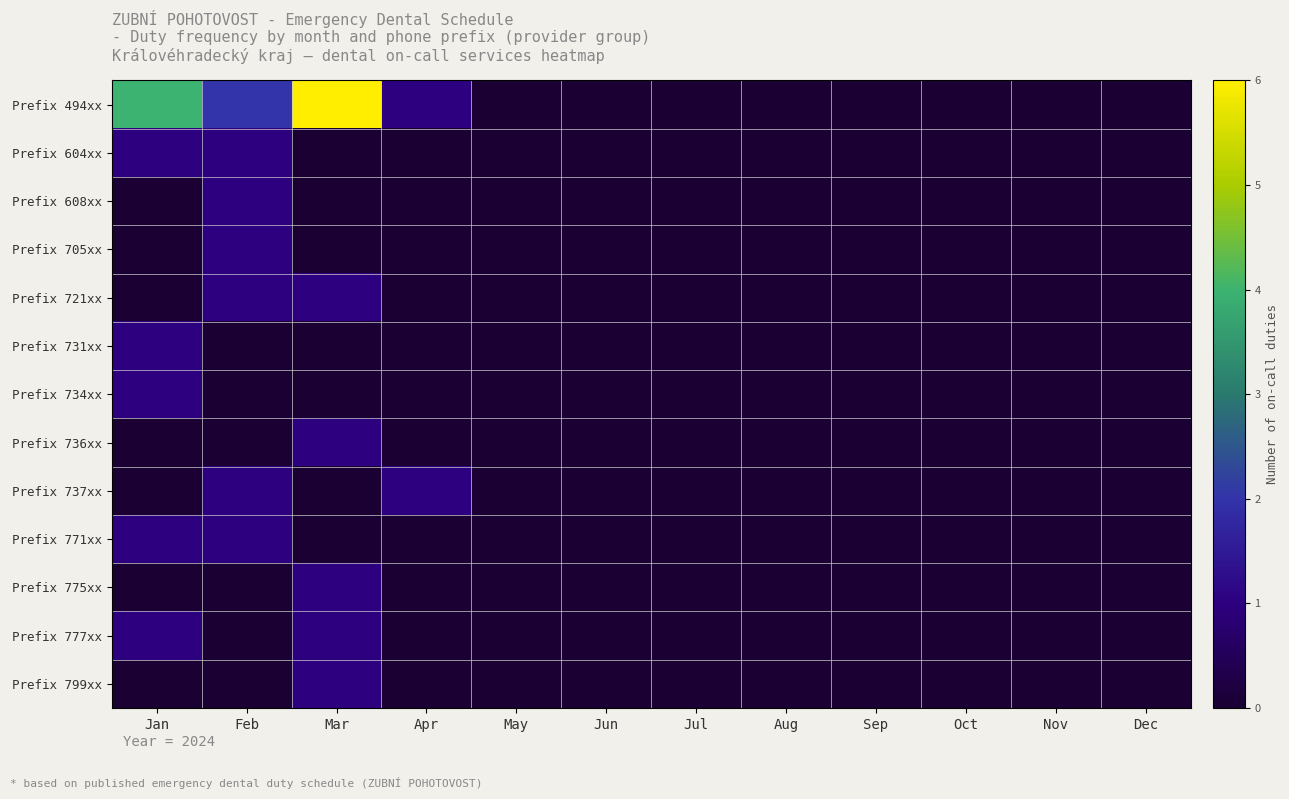

Count the number of data series in this chart.

13